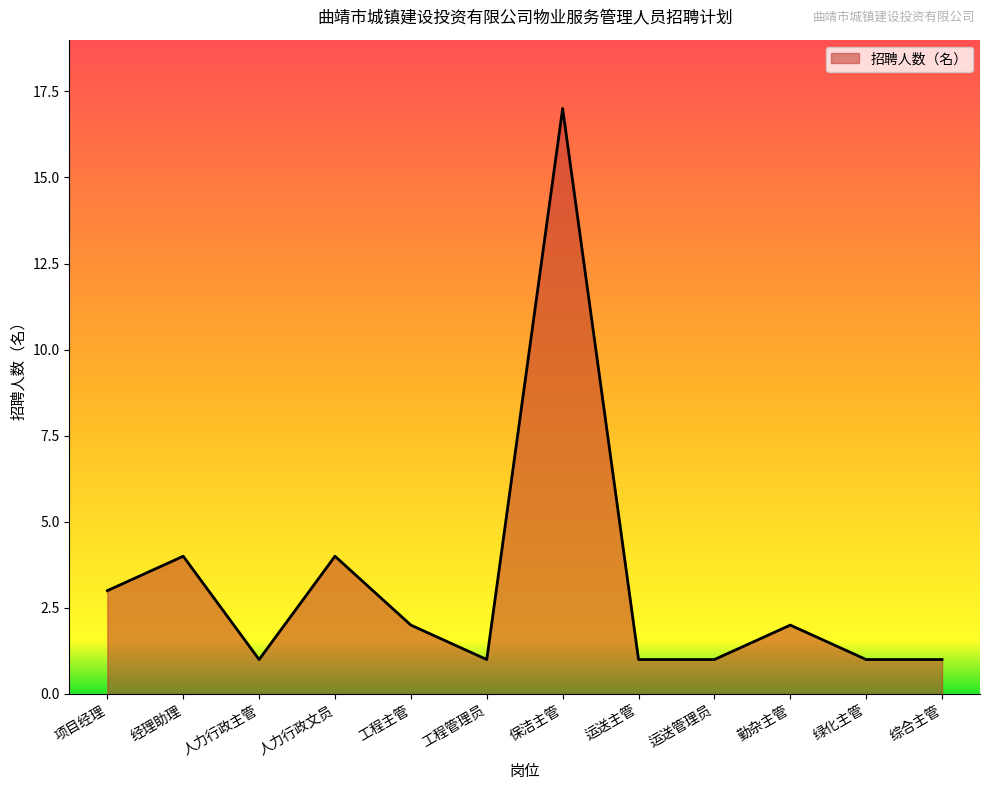

What is the smallest value displayed?

1